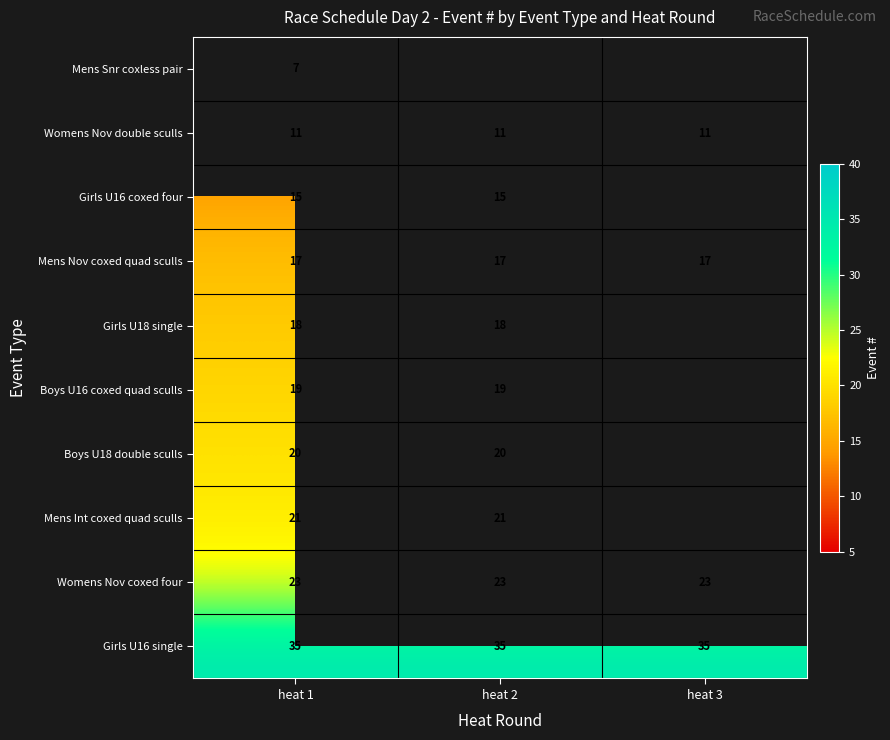

Between heat 2 and heat 1, which is larger?

heat 1